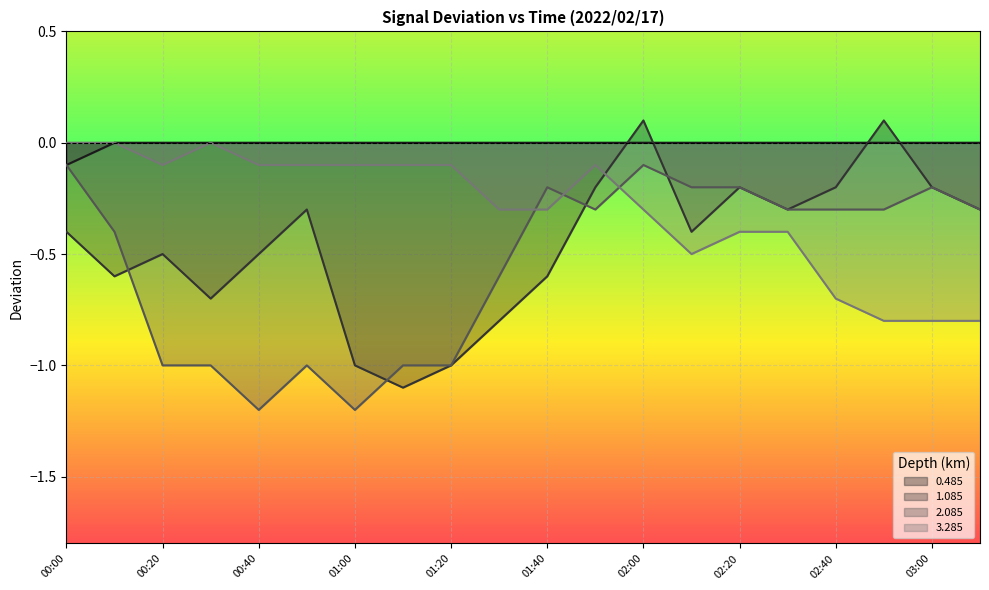

Rank the categories by 1.085 value from highest to lowest.

02:00, 02:50, 01:50, 02:20, 02:40, 03:00, 00:50, 02:30, 03:10, 00:00, 02:10, 00:20, 00:40, 00:10, 01:40, 00:30, 01:30, 01:00, 01:20, 01:10